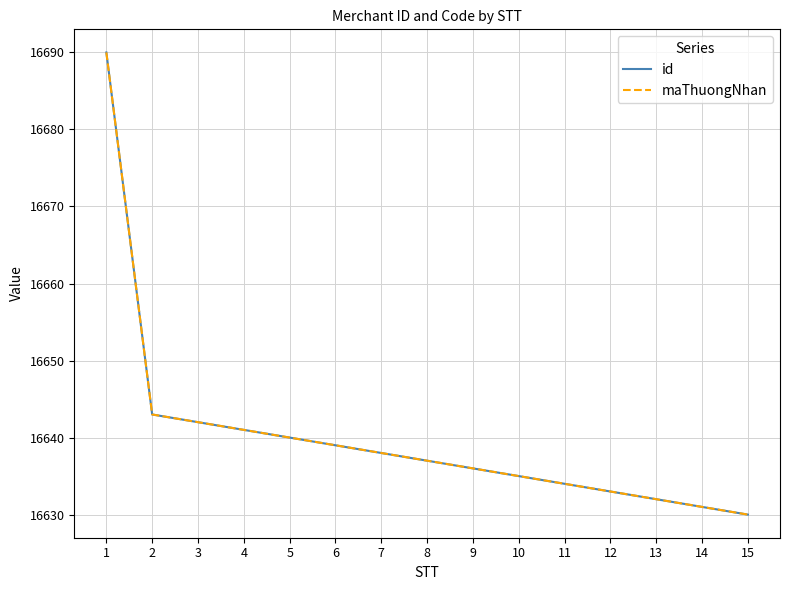

At which category is the sum across all series the highest?

1